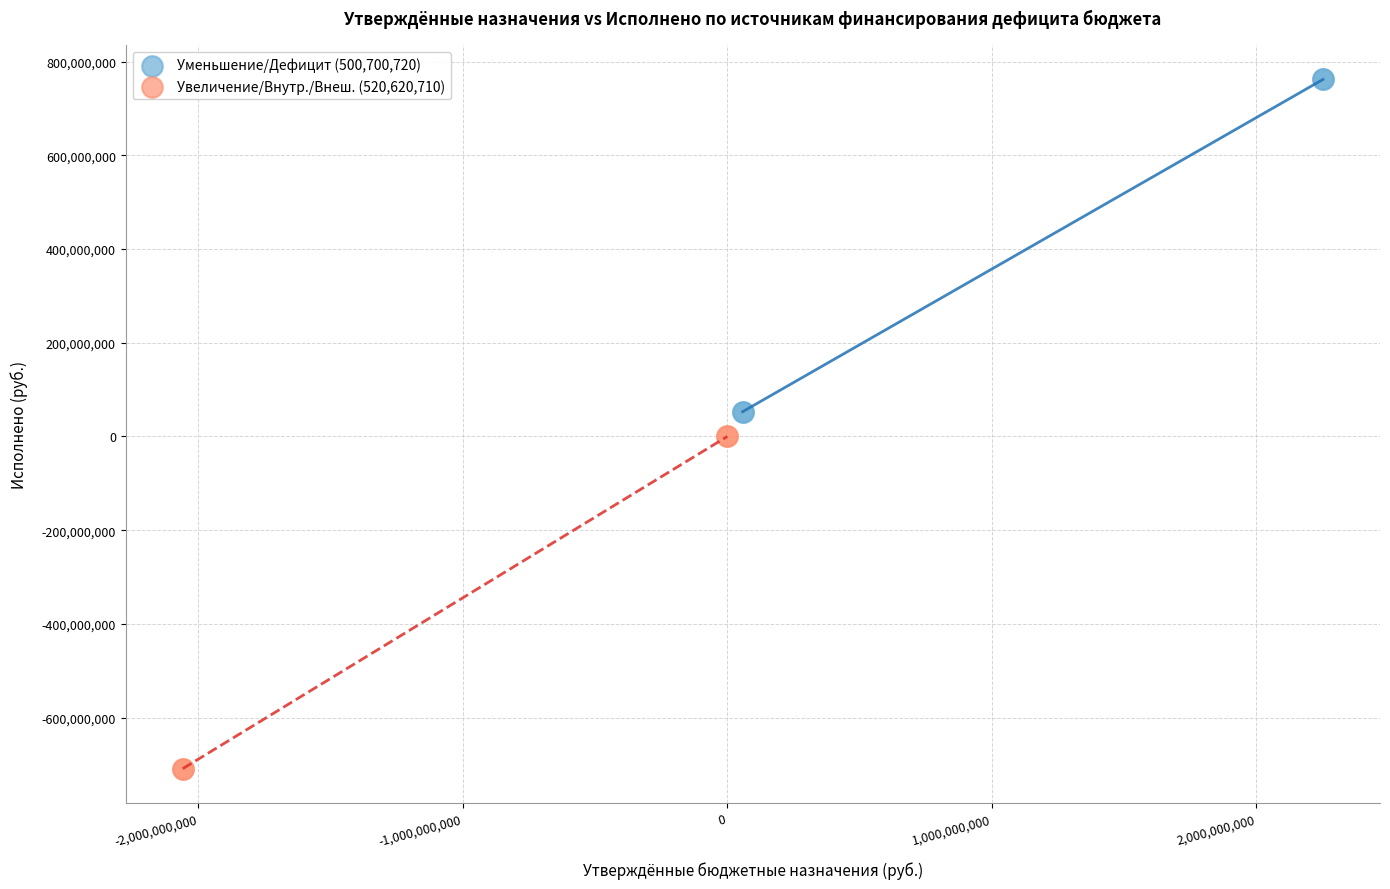

Which series reaches the minimum Y coordinate?

Увеличение/Внутр./Внеш. (520,620,710)